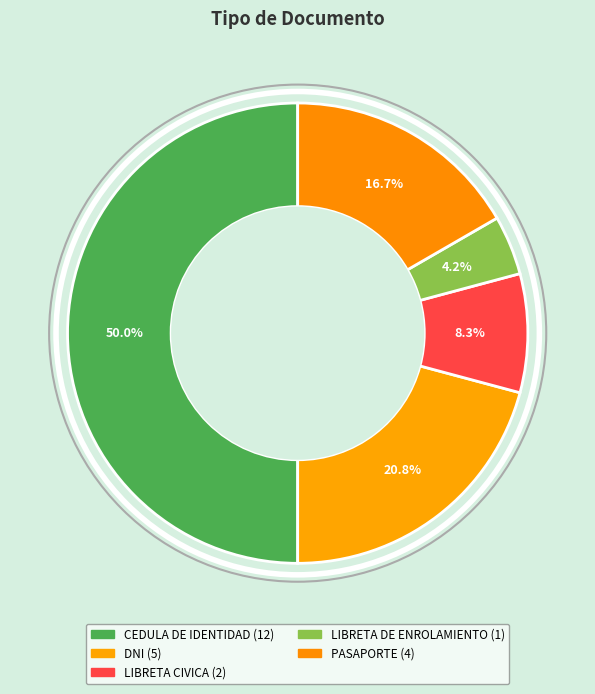

True or false: LIBRETA CIVICA accounts for 1% of the total.

False